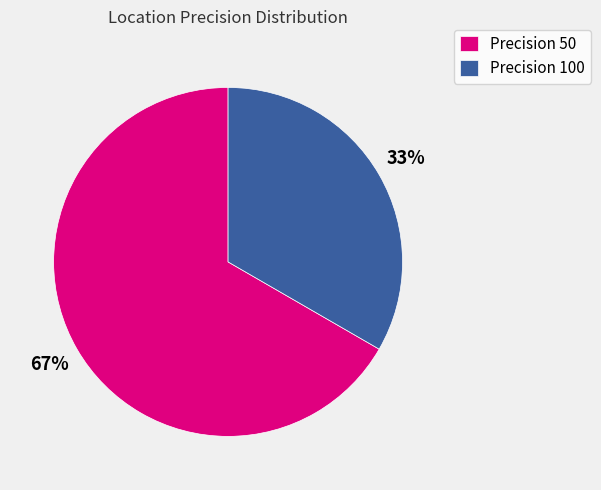

Do Precision 50 and Precision 100 together represent more than half of the pie?

Yes